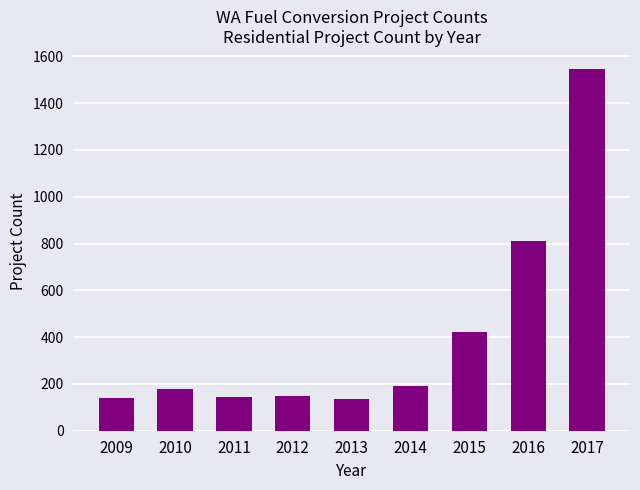

What is the value of the 9th bar from the left?

1546